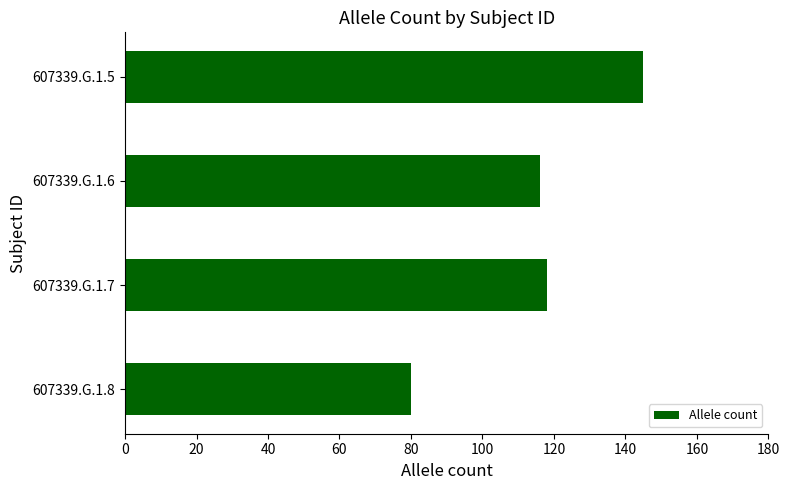

Reading top to bottom, what are all the values shown in this chart?

145	116	118	80